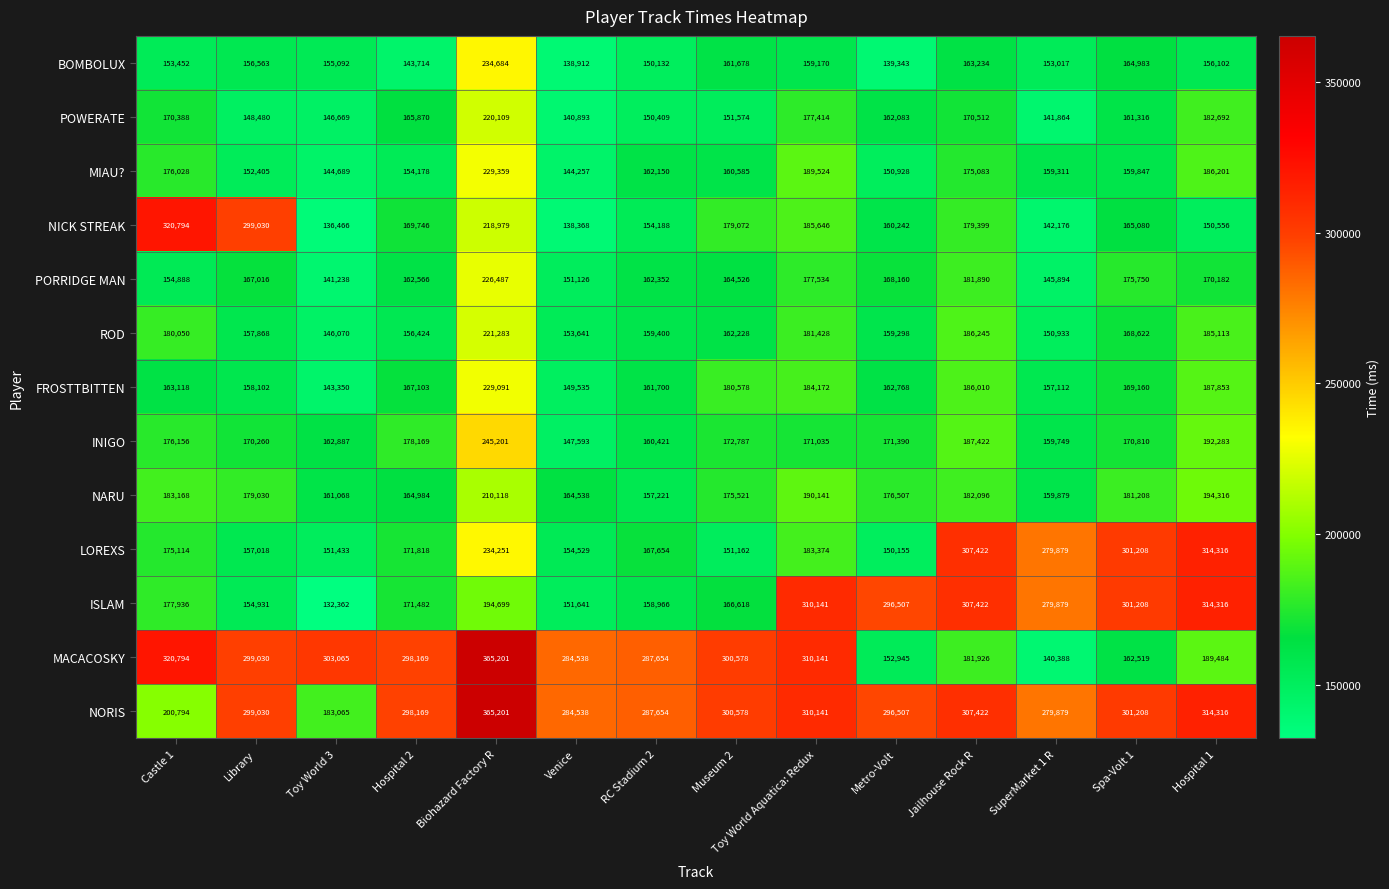

At which category is the sum across all series the highest?

Biohazard Factory R